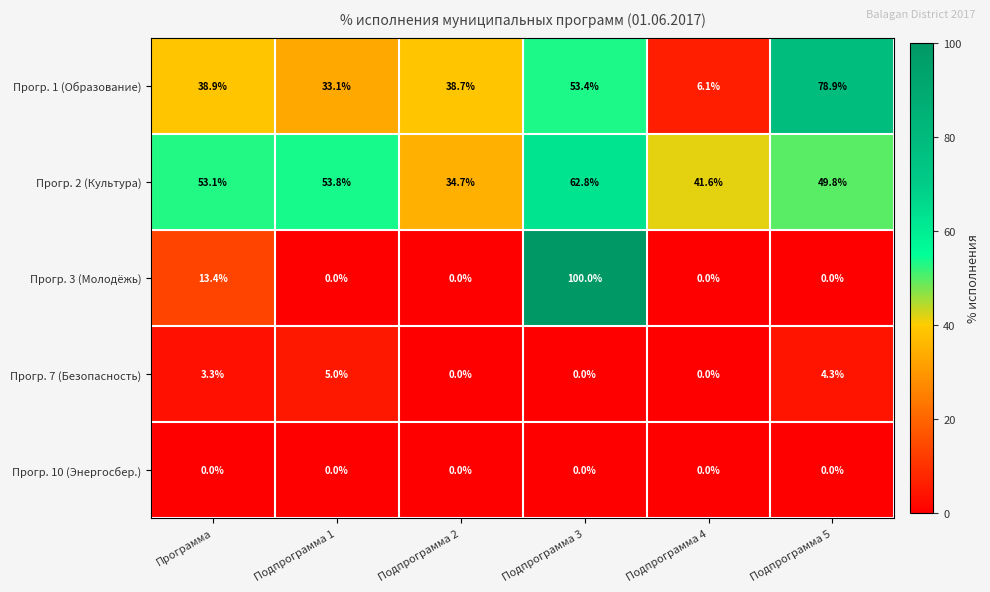

List the series in order of their peak value, lowest first.

Прогр. 10 (Энергосбер.), Прогр. 7 (Безопасность), Прогр. 2 (Культура), Прогр. 1 (Образование), Прогр. 3 (Молодёжь)